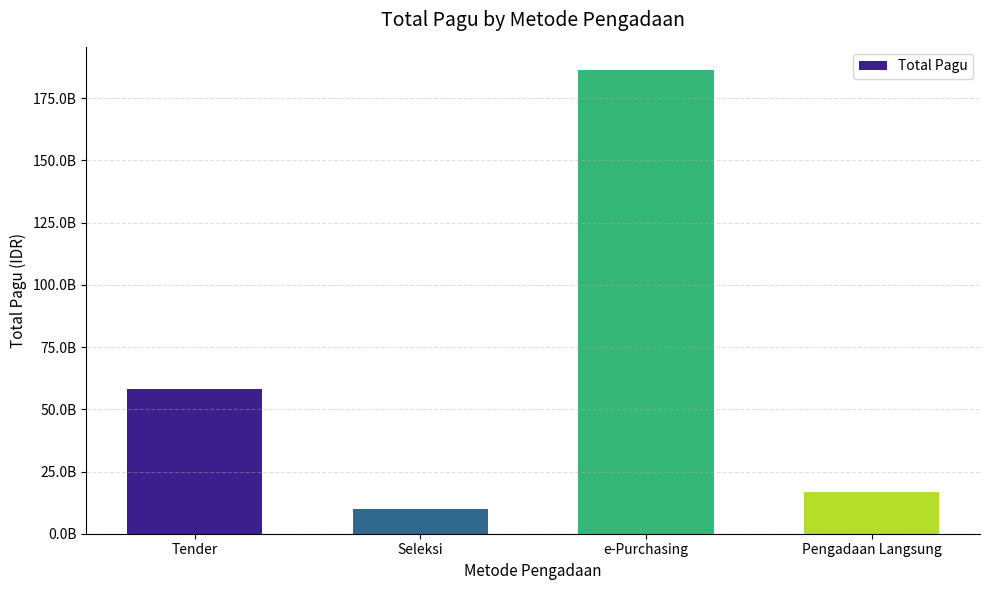

List the labels in order of value, smallest first.

Seleksi, Pengadaan Langsung, Tender, e-Purchasing